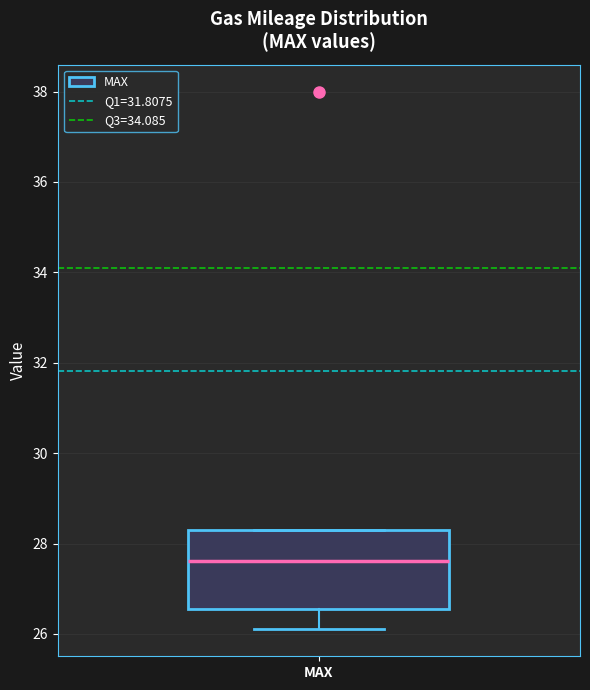

Transcribe this box plot: give where the median line is, the range the box spans, and where the two whiskers end, as read against the y-axis. The values are not printed on the chart, so give them approximately, as read against the axis.

median 27.6, box 26.6 to 28.2, whiskers 26.2 to 28.4